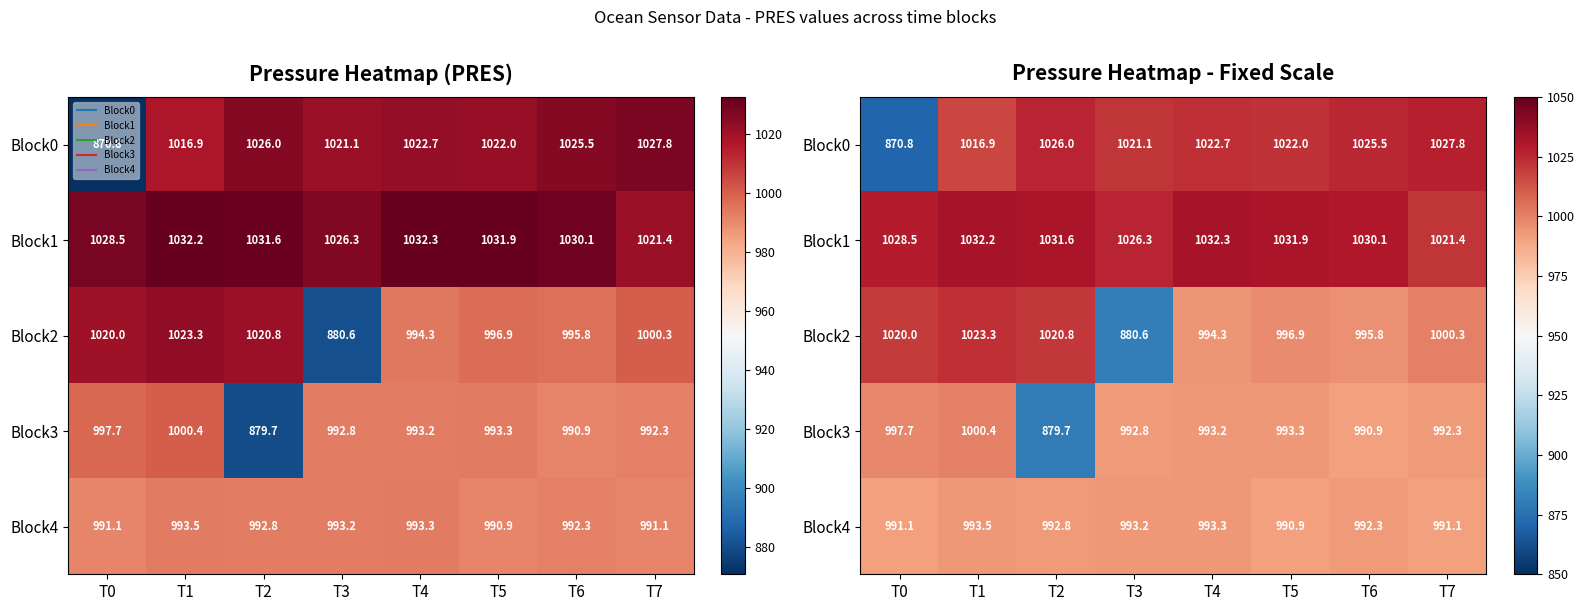

What is the difference between the Block0 values at T3 and T4?

1.6